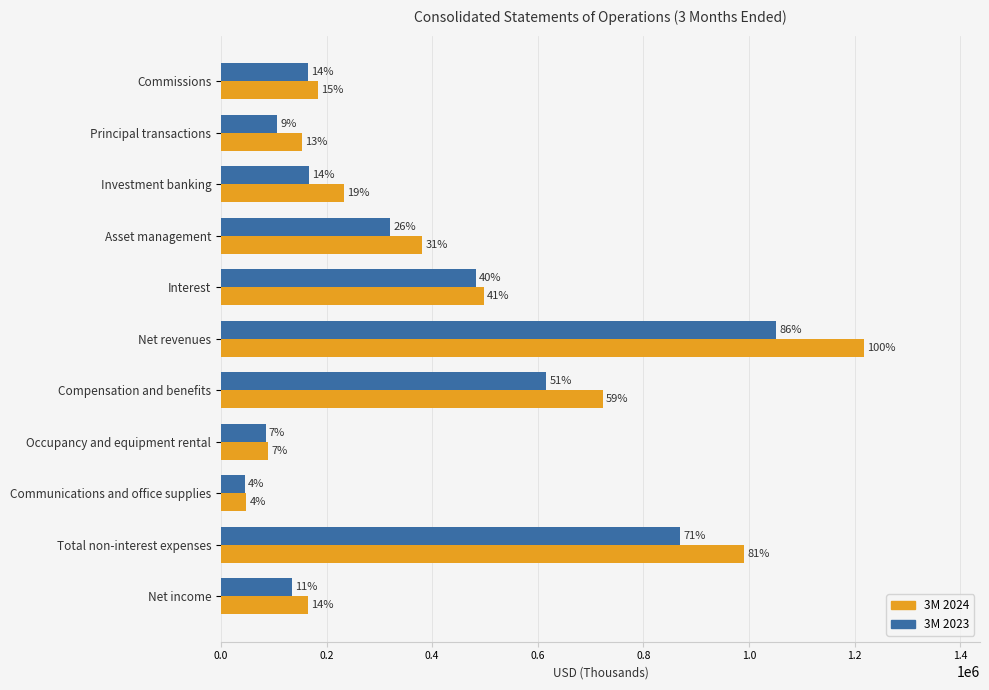

What are all the series names shown in the legend?

3M 2024, 3M 2023